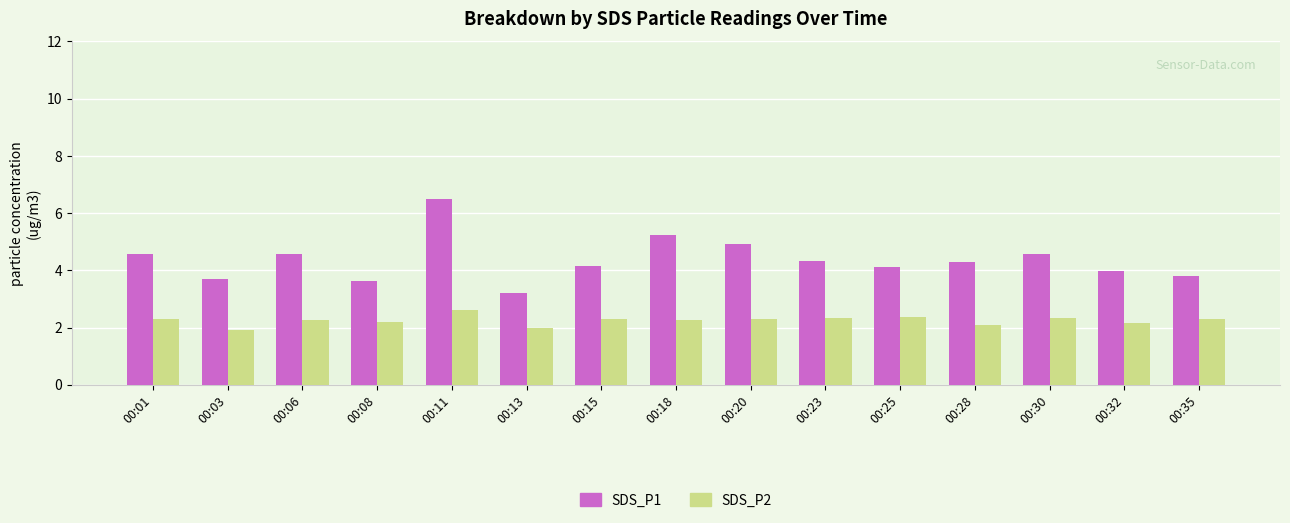

Is the value of SDS_P2 at 00:03 greater than the value of SDS_P1 at 00:20?

No